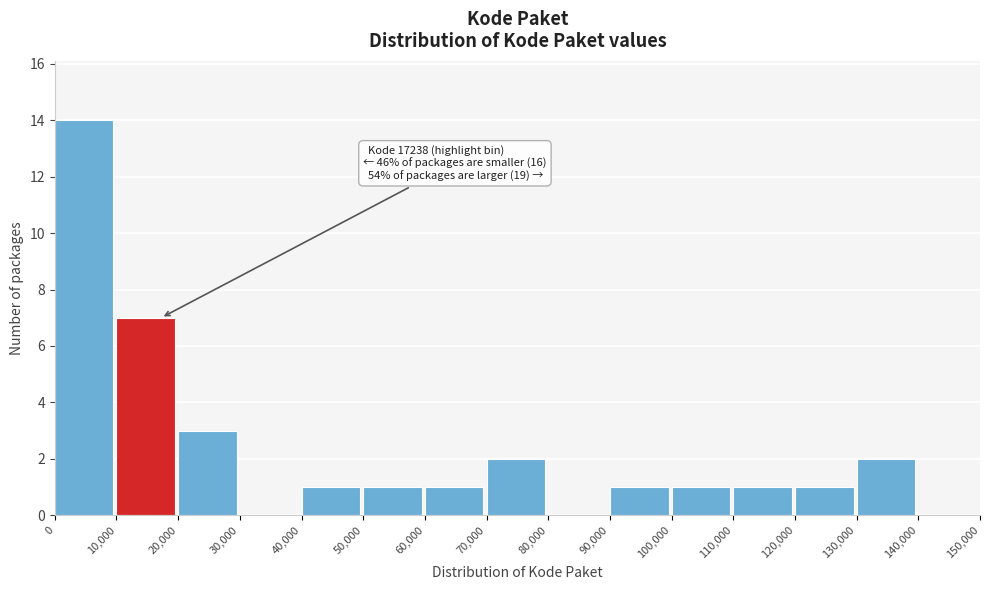

Which range on the x-axis has the tallest bar?

0 to 10,000